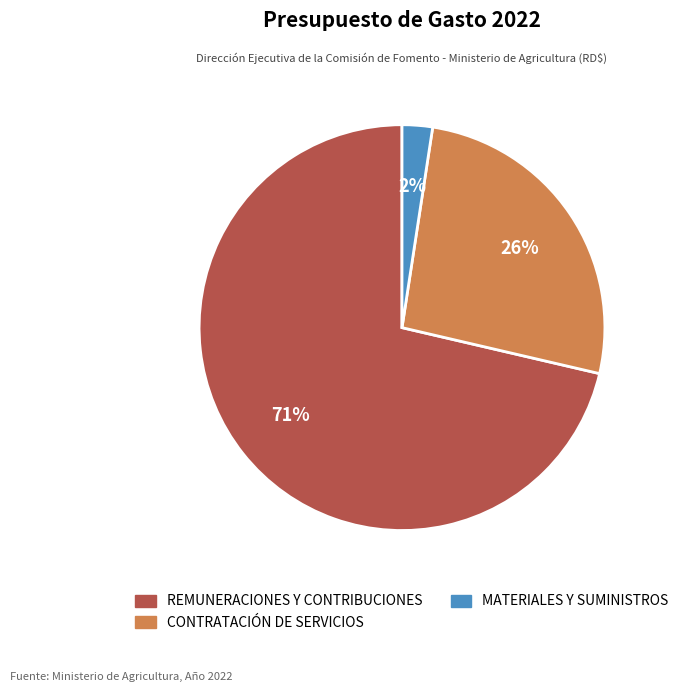

To the nearest percent, what is the average slice percentage?

33%